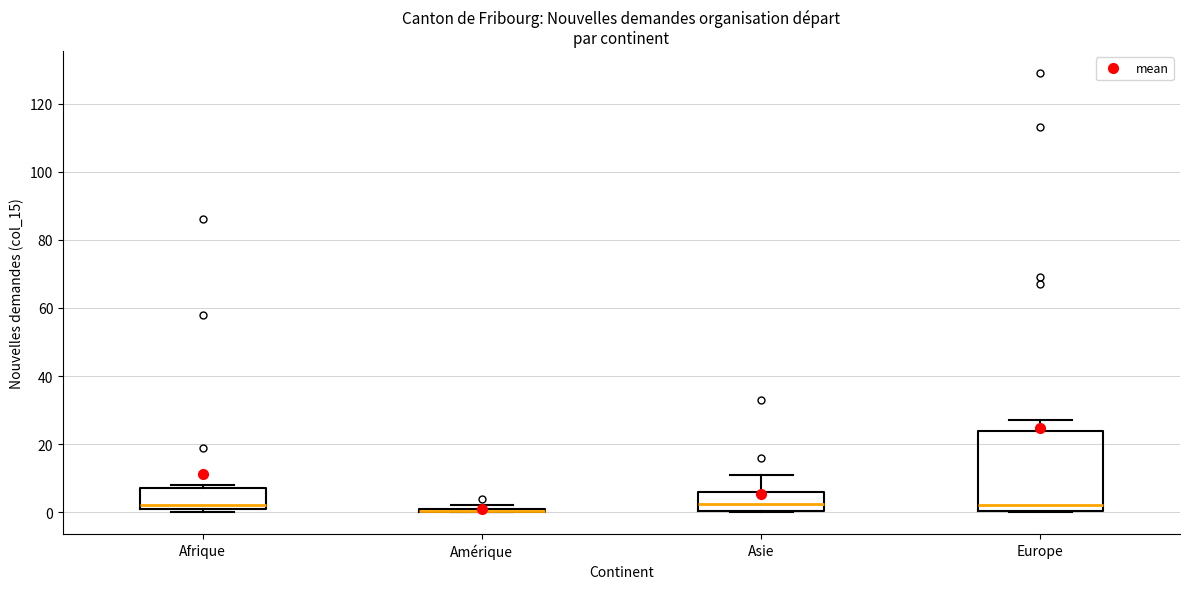

Comparing the boxes themselves (not the whiskers), which one is the tallest?

Europe